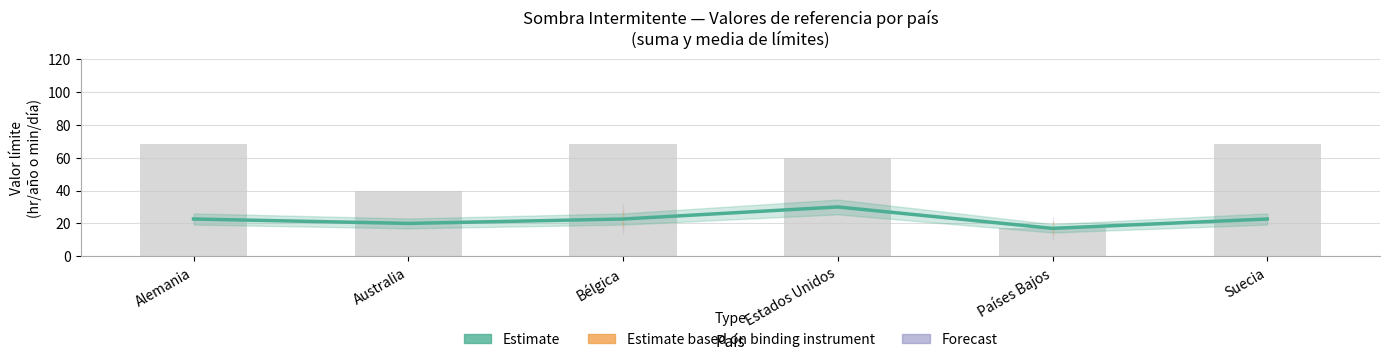

Reading left to right, extract all data points from this chart.

Estimate: Alemania=22.7	Australia=20.0	Bélgica=22.7	Estados Unidos=30.0	Países Bajos=17.0	Suecia=22.7
Raw total (hr or min limits): Alemania=68.0	Australia=40.0	Bélgica=68.0	Estados Unidos=60.0	Países Bajos=17.0	Suecia=68.0